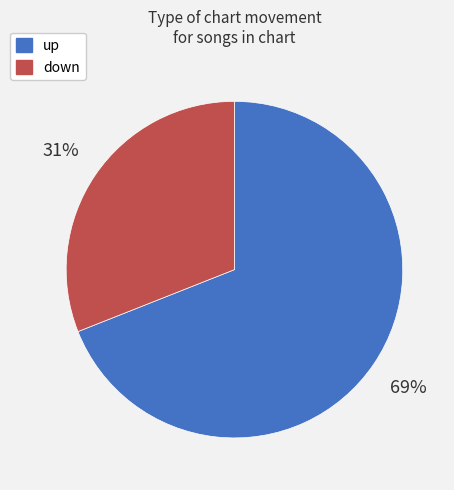

To the nearest percent, what percentage of the pie is up?

69%